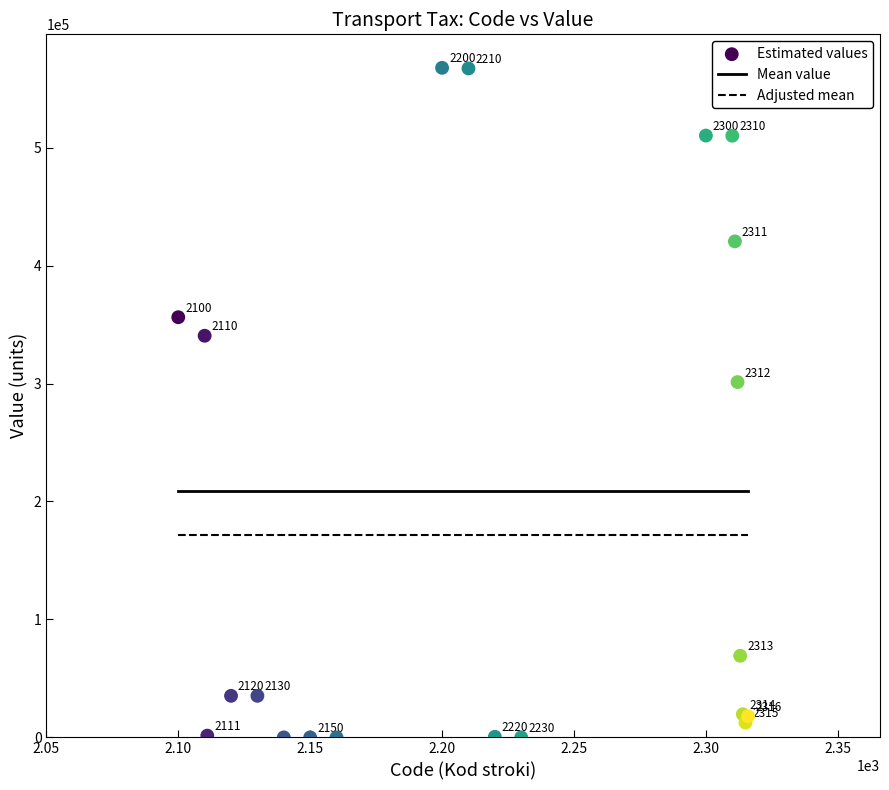

What Y value in the scatter plot is closest to 283824?

301211